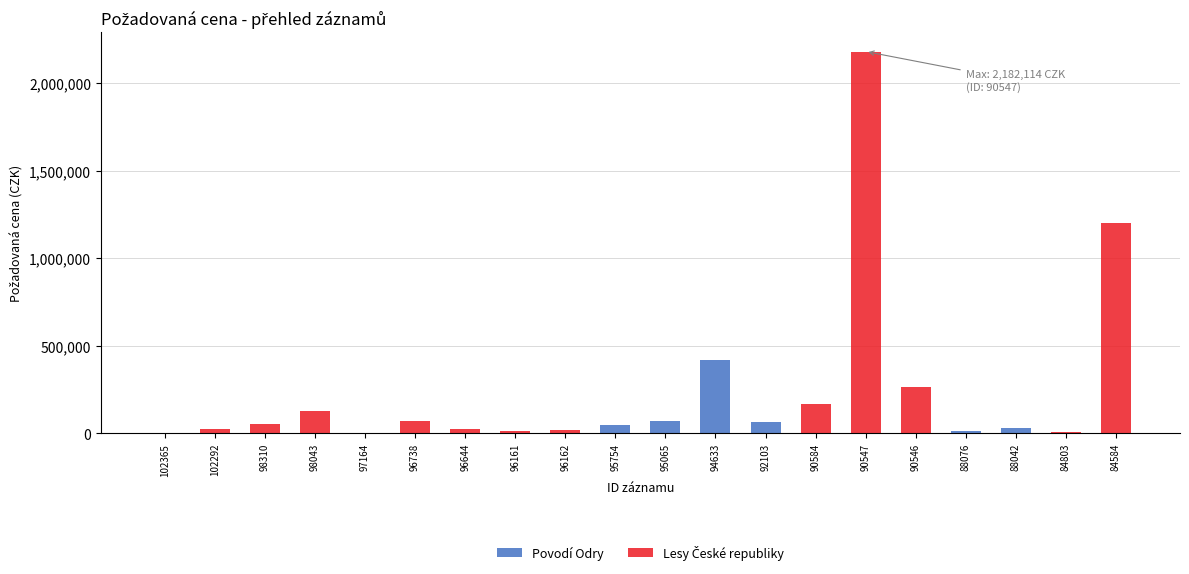

Are the bars grouped side by side (vs. stacked)?

No